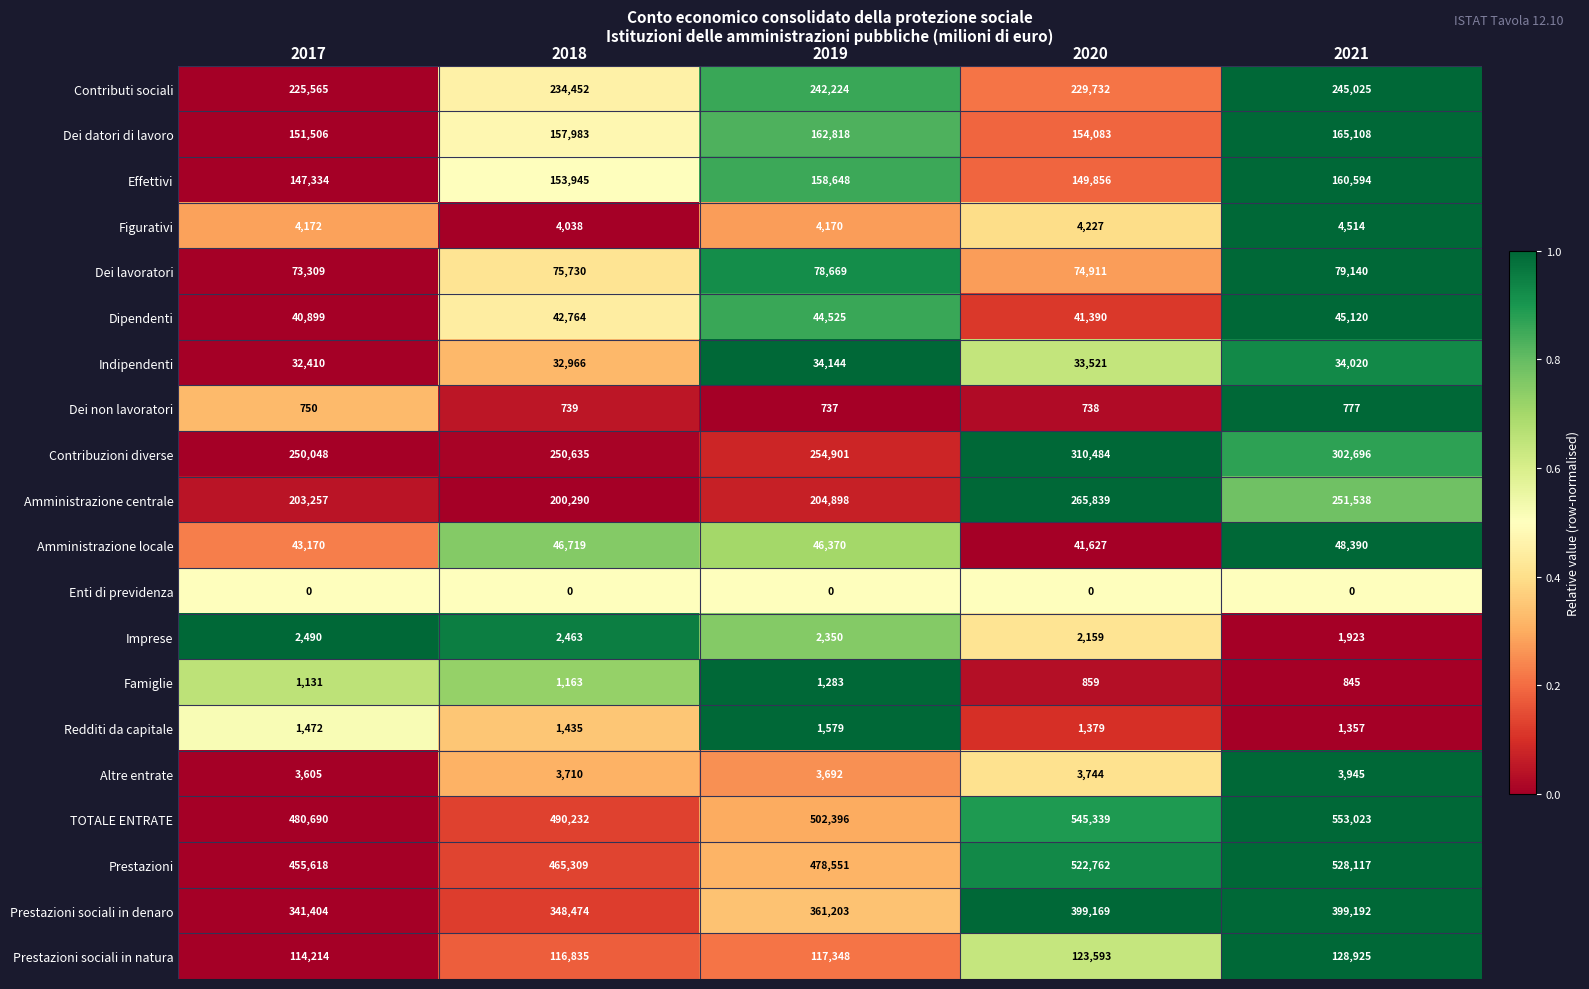

Count the number of categories in the chart.

5